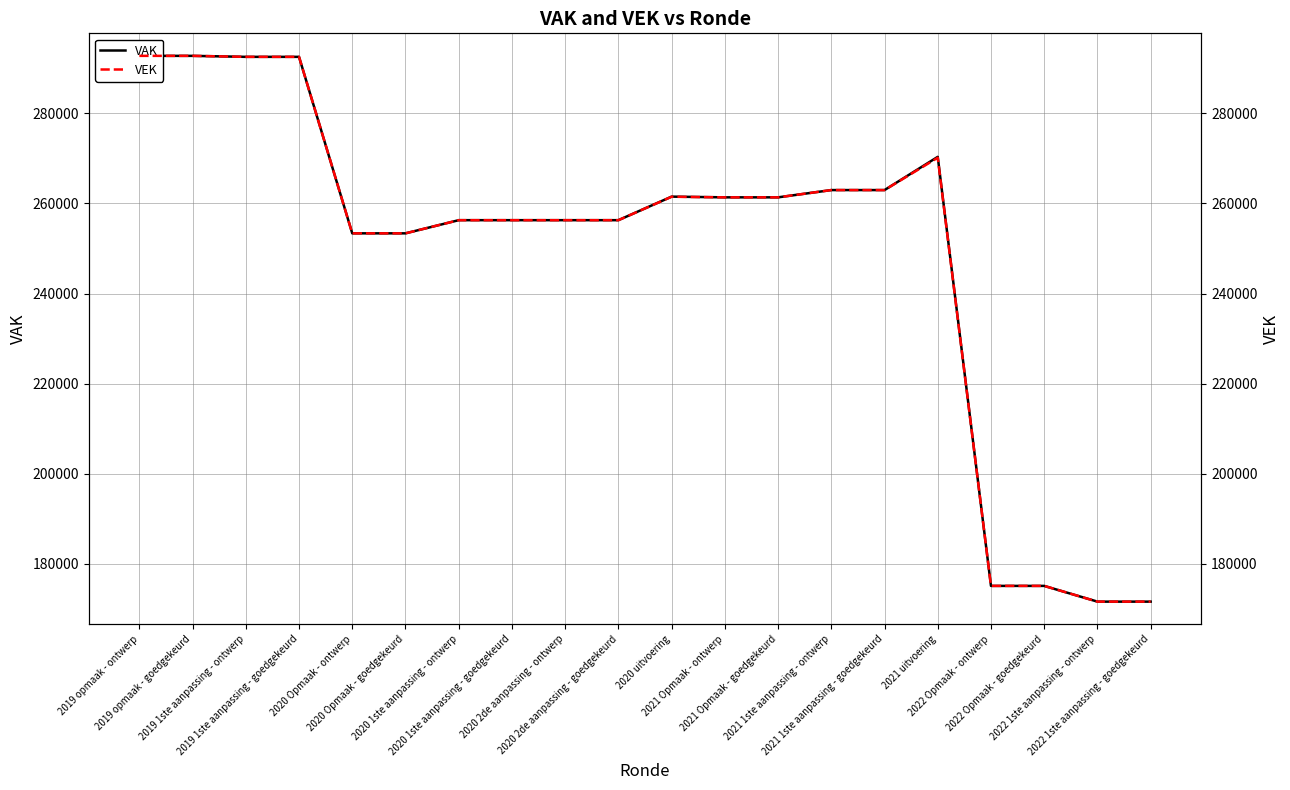

What is the sum of the VEK values at 2020 uitvoering and 2022 1ste aanpassing - goedgekeurd?

433104